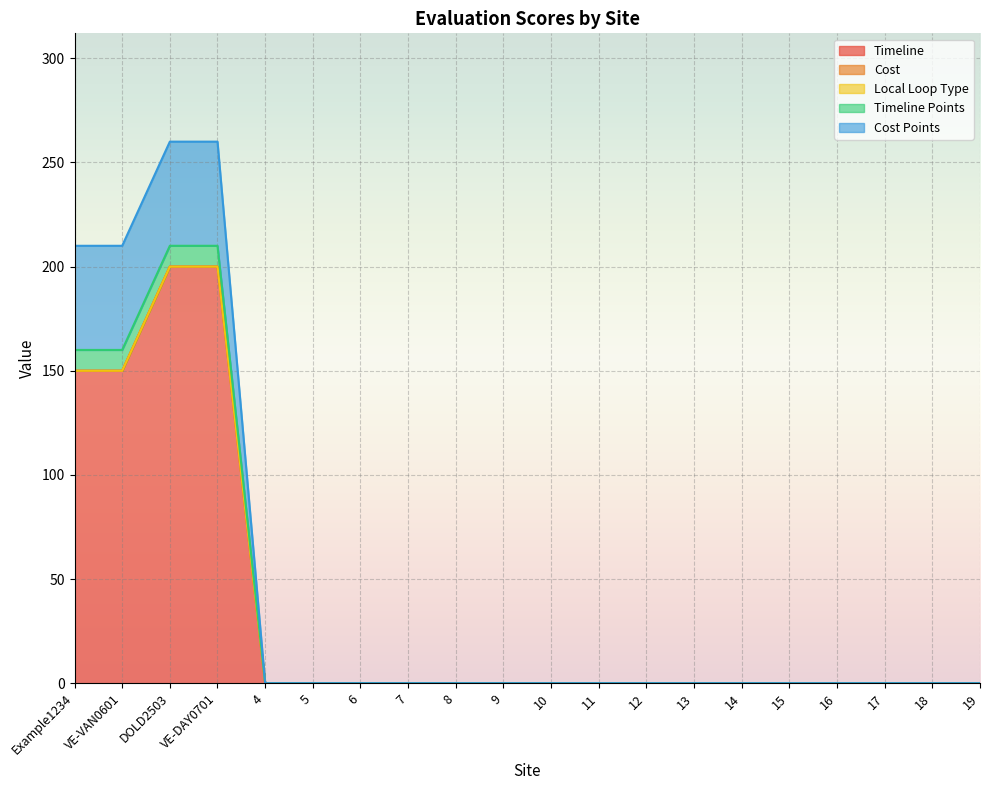

True or false: Cost Points has a value of 0 at 11.

True